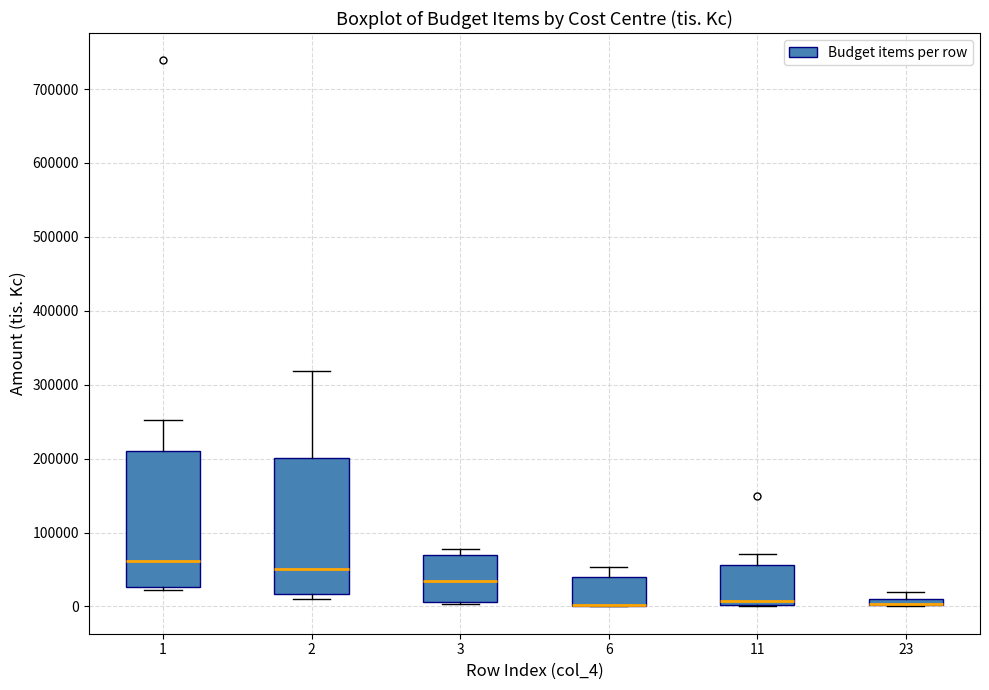

Where is the lower edge of the box at x = 23 on the y-axis? The values are not printed on the chart, so give them approximately, as read against the axis.

0